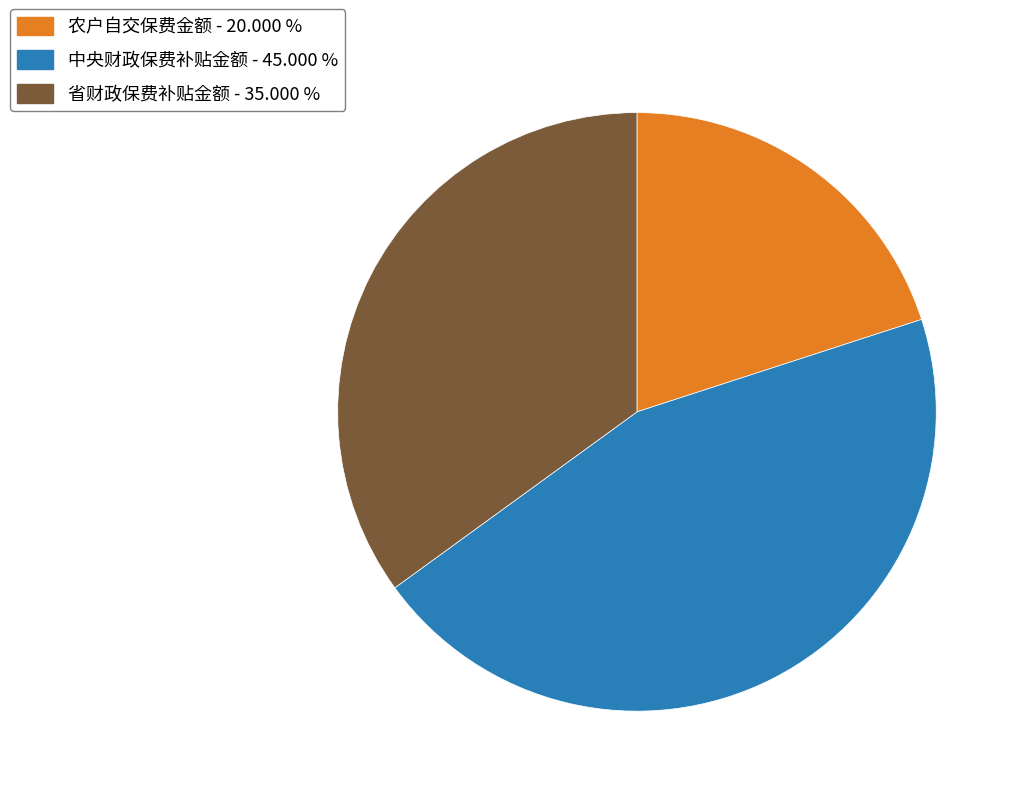

Is there any slice that represents more than half of the pie?

No